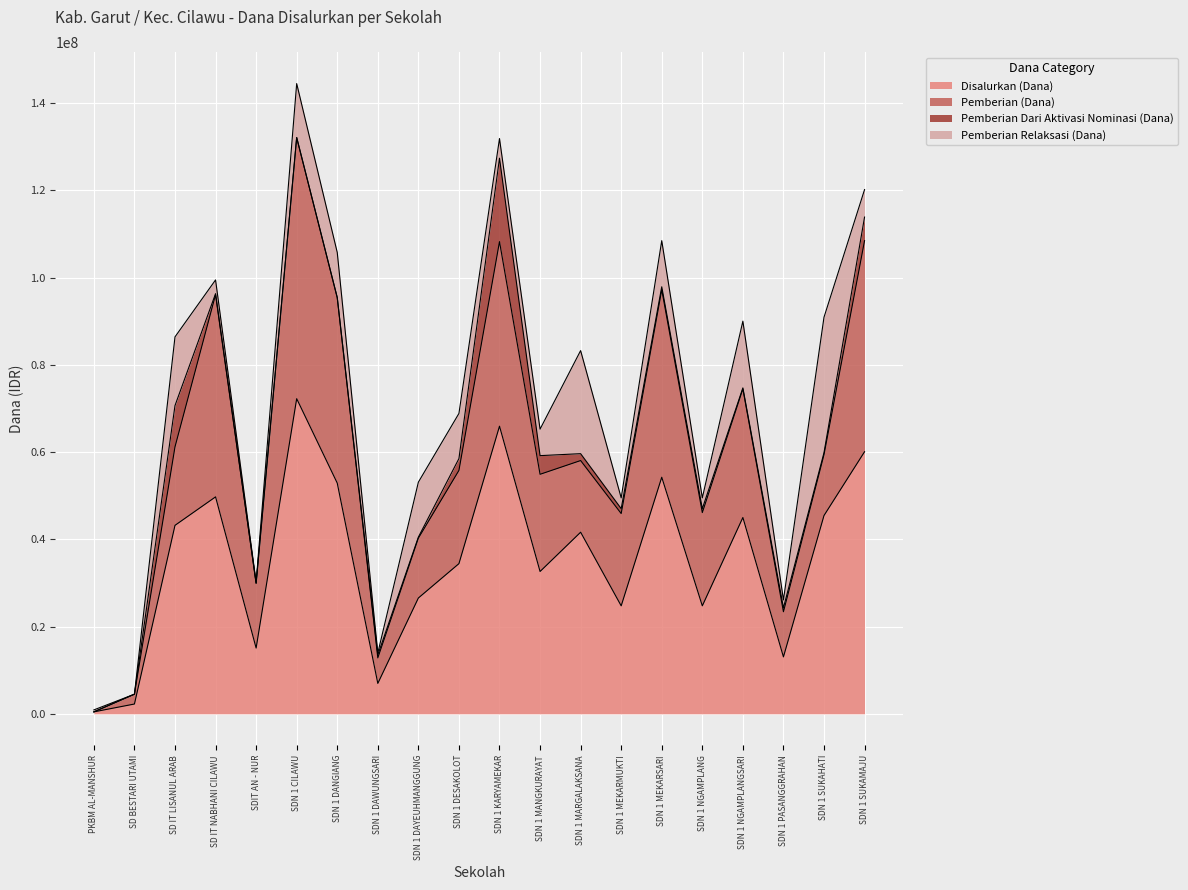

Is it true that Pemberian Dari Aktivasi Nominasi (Dana) equals 900000 at SDN 1 NGAMPLANG?

True